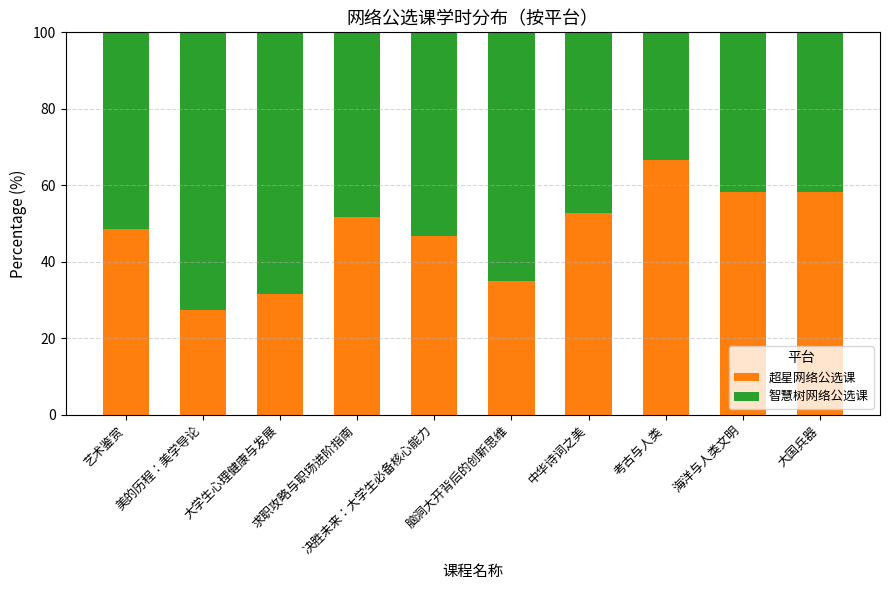

What is the total value across all series at 决胜未来：大学生必备核心能力?

100.0